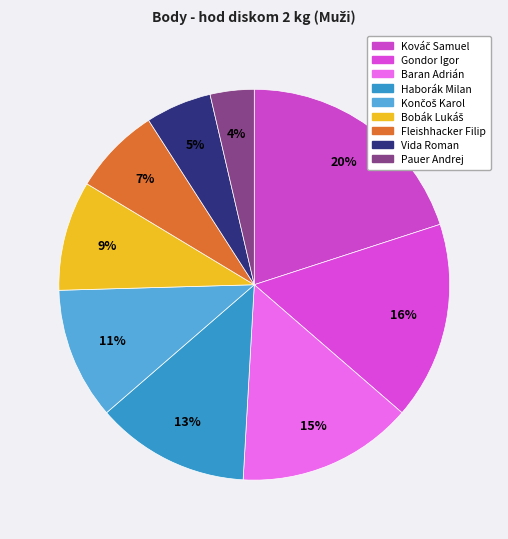

Count the number of slices in the pie.

9